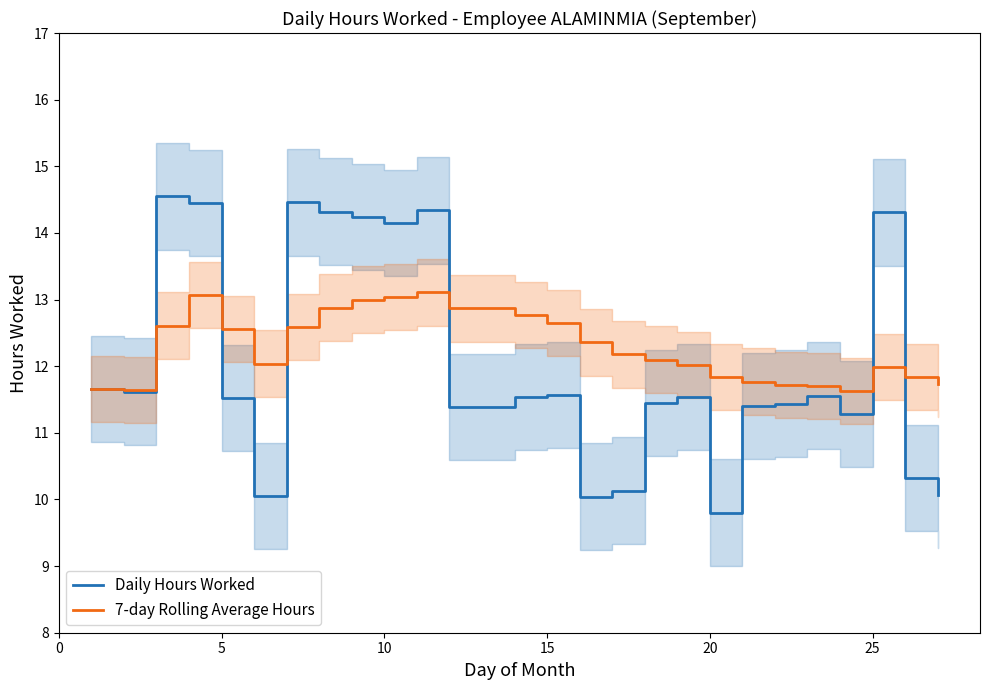

Is it true that 7-day Rolling Average Hours equals 2.4 at 25?

False